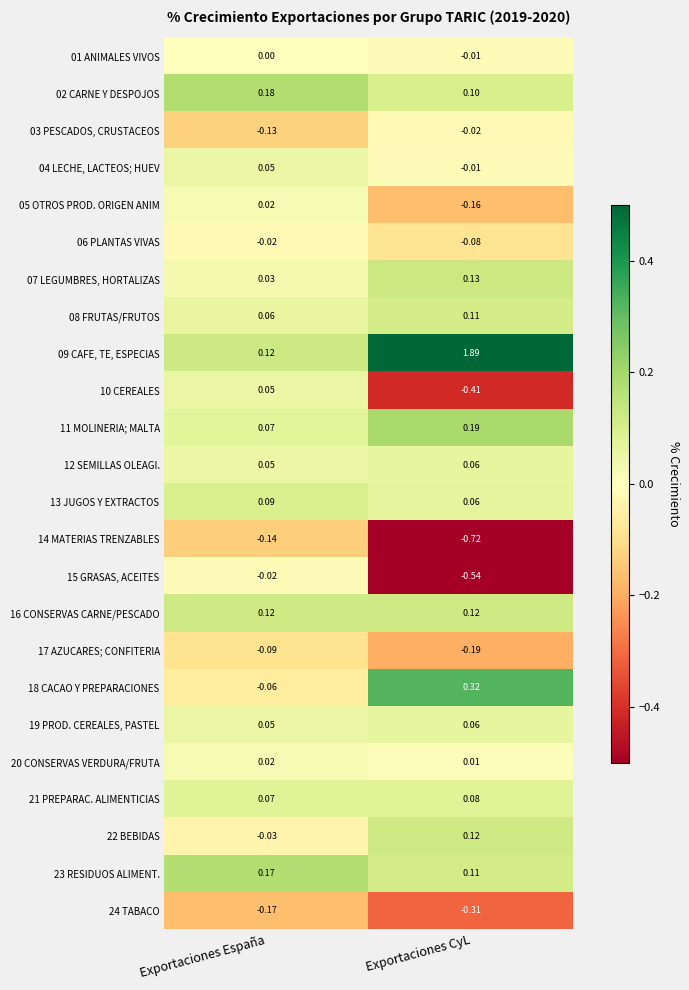

Which category has the lowest value across all series?

Exportaciones CyL